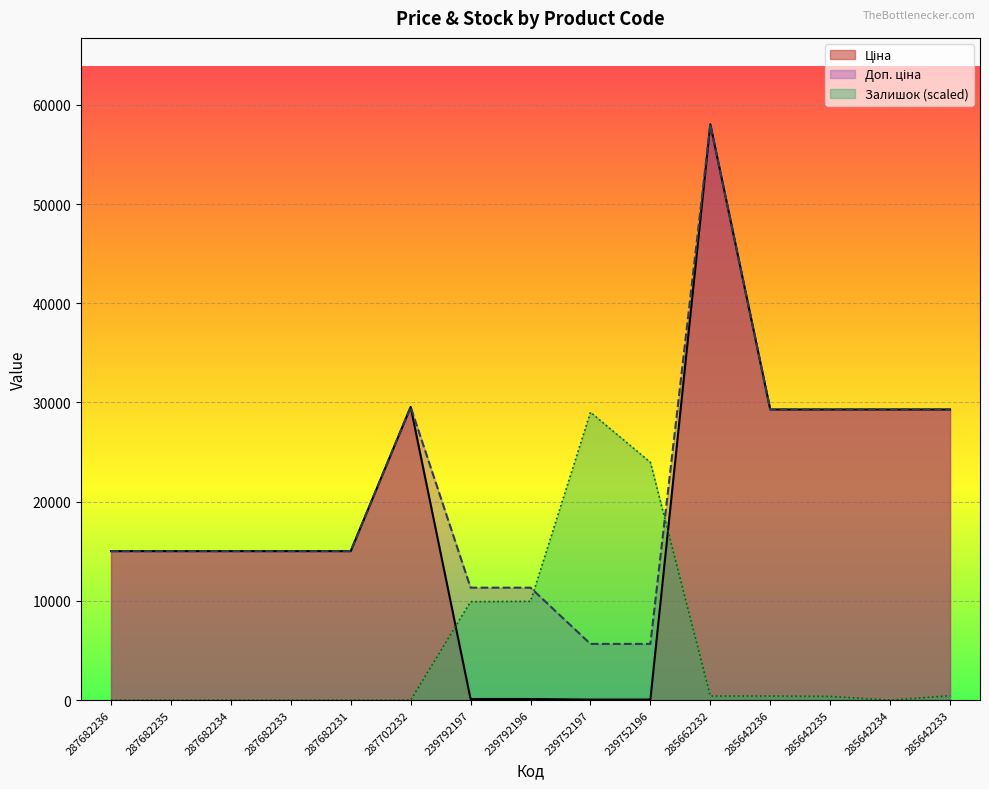

Is it true that Ціна equals 47724.0 at 285642235?

False